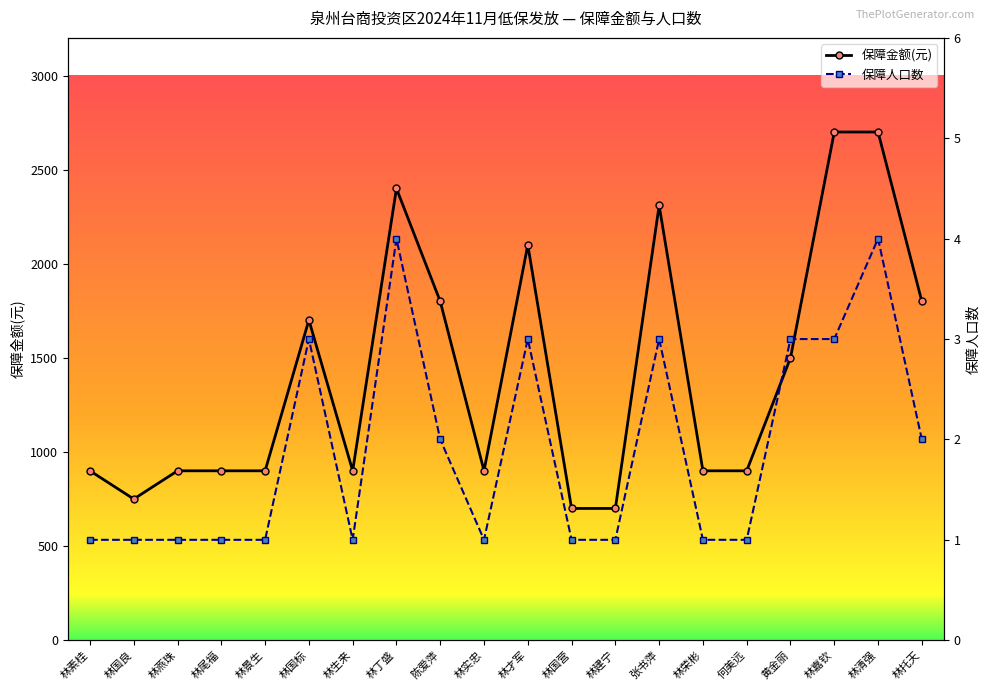

Where is the first local maximum for 保障金额(元)?

林国标